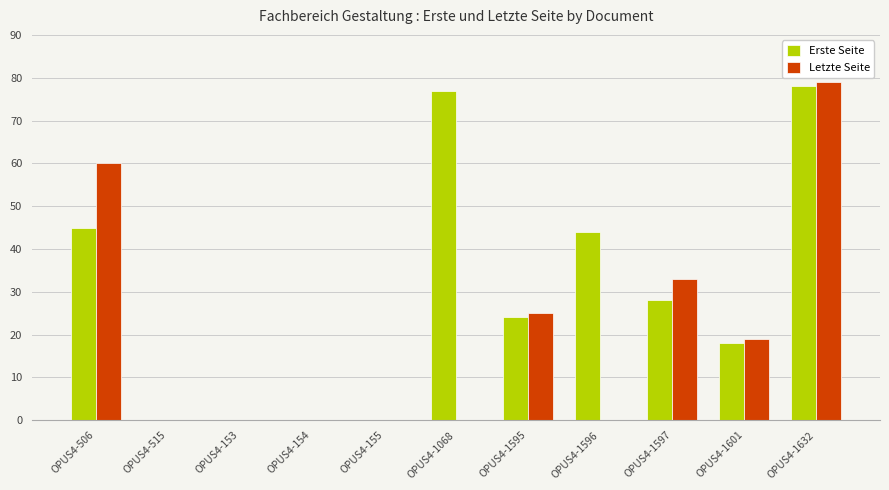

Count the number of categories in the chart.

11